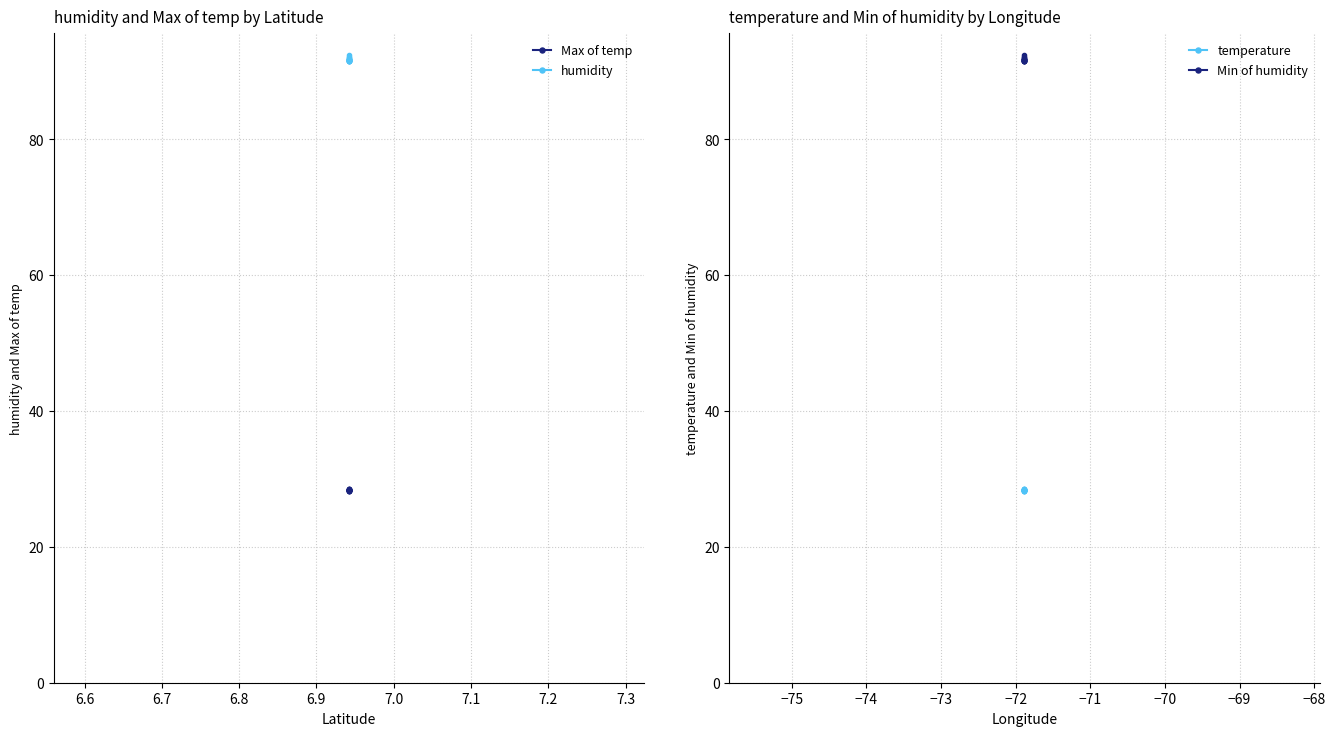

The value of temperature at 7.0 is 28.4. True or false?

True